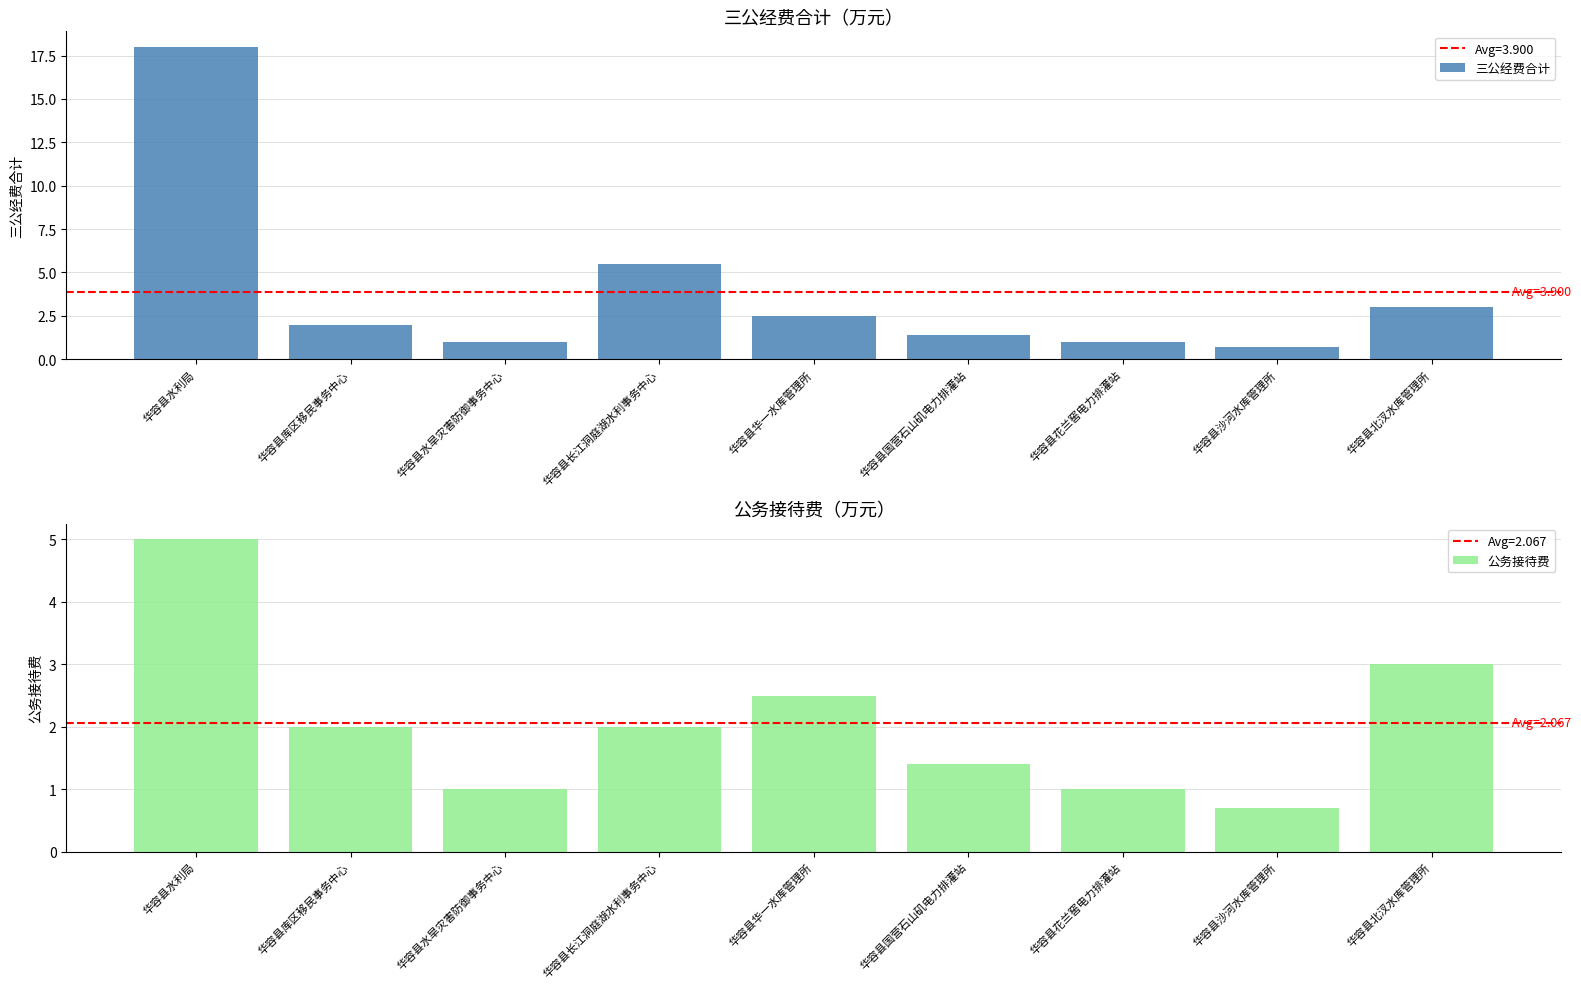

Reading left to right, transcribe all the data shown in this chart.

三公经费合计: 华容县水利局=18.0	华容县库区移民事务中心=2.0	华容县水旱灾害防御事务中心=1.0	华容县长江洞庭湖水利事务中心=5.5	华容县华一水库管理所=2.5	华容县国营石山矶电力排灌站=1.4	华容县花兰窖电力排灌站=1.0	华容县沙河水库管理所=0.7	华容县北汊水库管理所=3.0
公务接待费: 华容县水利局=5.0	华容县库区移民事务中心=2.0	华容县水旱灾害防御事务中心=1.0	华容县长江洞庭湖水利事务中心=2.0	华容县华一水库管理所=2.5	华容县国营石山矶电力排灌站=1.4	华容县花兰窖电力排灌站=1.0	华容县沙河水库管理所=0.7	华容县北汊水库管理所=3.0